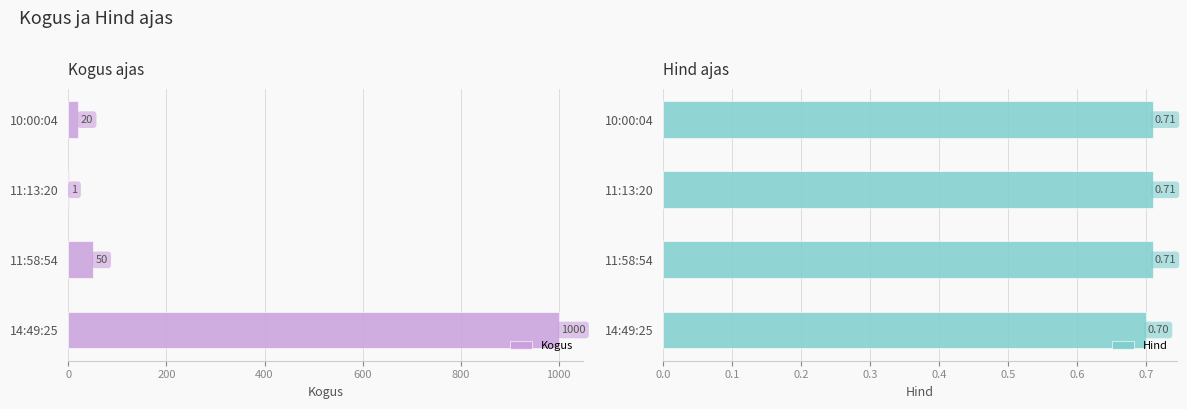

The Kogus series shows 50 at 11:58:54. True or false?

True